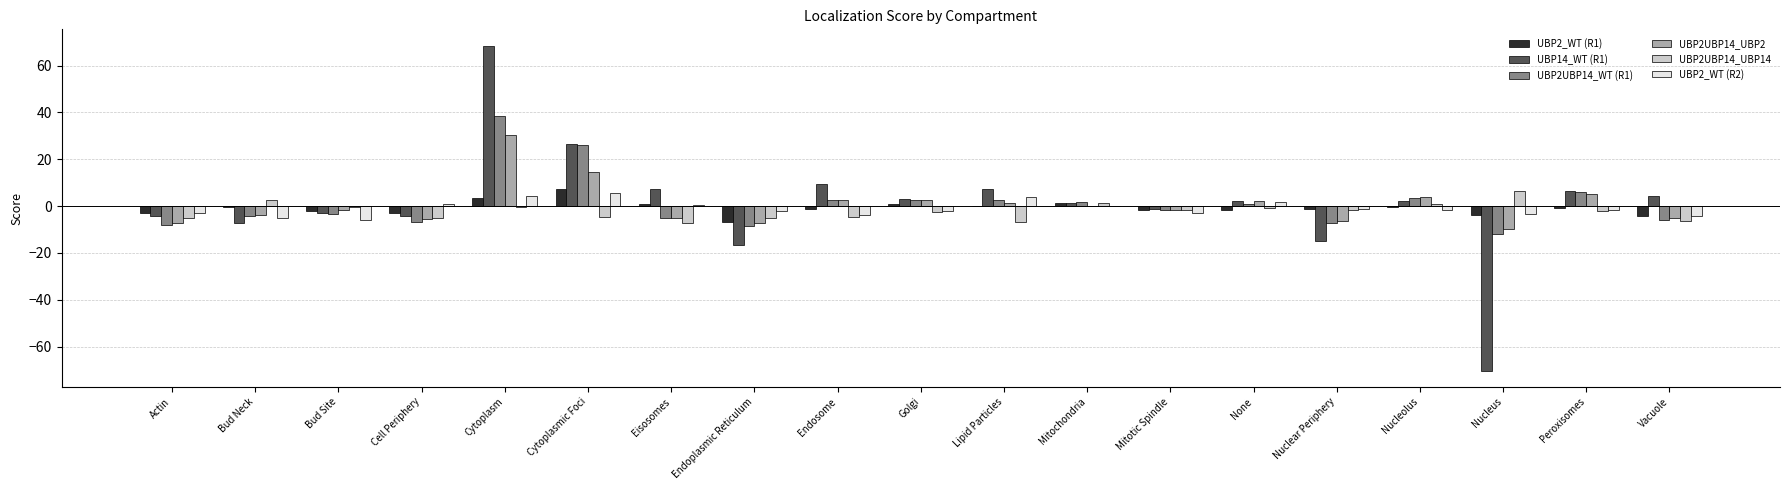

How many groups of bars are there?

19